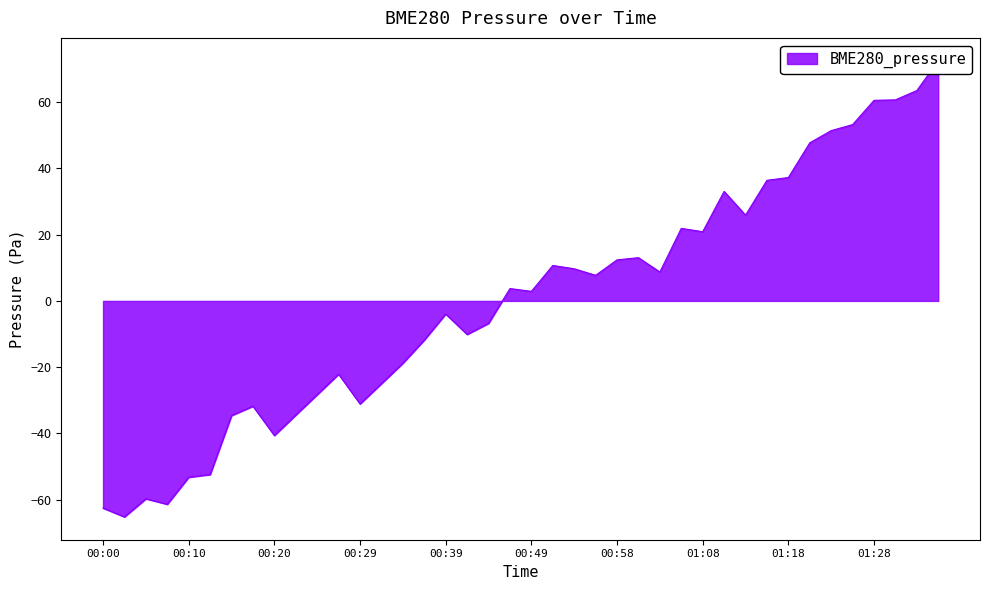

Reading left to right, list all the values displayed in this chart.

00:00=-62.5	00:03=-65.2	00:05=-59.7	00:07=-61.4	00:10=-53.2	00:12=-52.4	00:15=-34.6	00:17=-31.8	00:20=-40.6	00:22=-34.4	00:24=-28.3	00:27=-22.1	00:29=-31.1	00:32=-25.0	00:34=-18.8	00:37=-11.8	00:39=-4.0	00:41=-10.1	00:44=-6.8	00:46=3.7	00:49=2.9	00:51=10.7	00:54=9.7	00:56=7.7	00:58=12.4	01:01=13.0	01:03=8.7	01:06=21.9	01:08=20.9	01:11=33.0	01:13=25.9	01:16=36.4	01:18=37.2	01:20=47.7	01:23=51.4	01:25=53.2	01:28=60.5	01:30=60.7	01:33=63.5	01:35=72.5